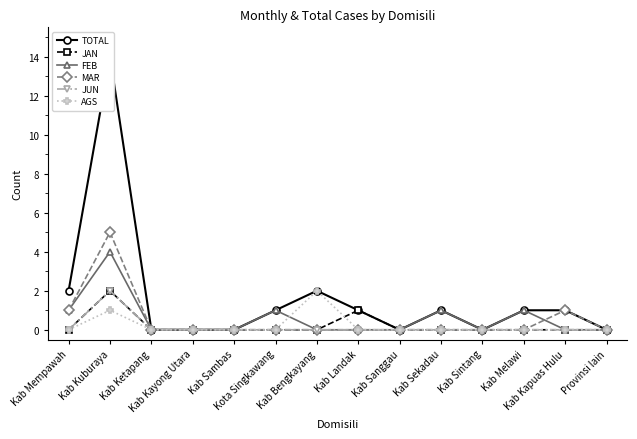

How many values in the FEB series exceed 0?

5